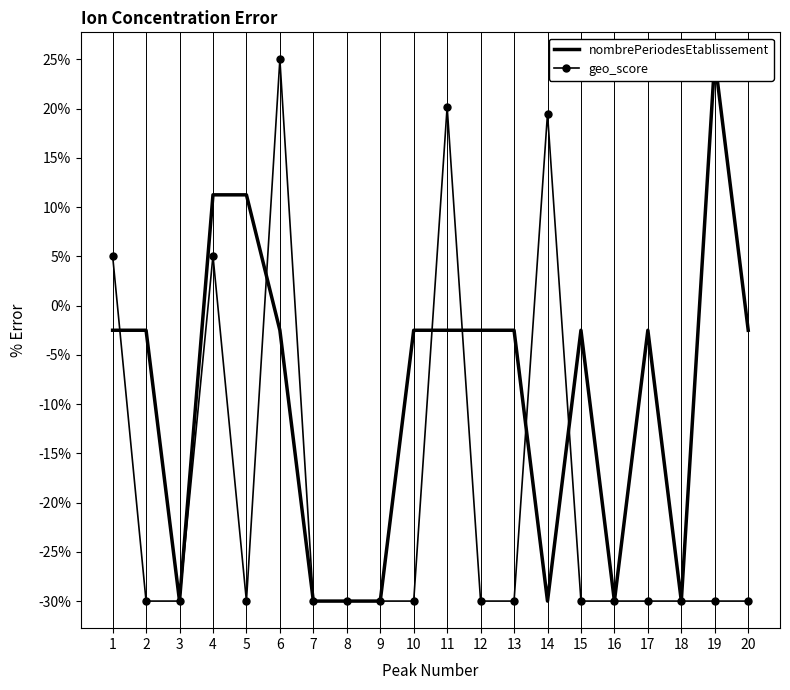

Reading left to right, what are all the values shown in this chart?

nombrePeriodesEtablissement: -2.5	-2.5	-30.0	11.2	11.2	-2.5	-30.0	-30.0	-30.0	-2.5	-2.5	-2.5	-2.5	-30.0	-2.5	-30.0	-2.5	-30.0	25.0	-2.5
geo_score: 5.1	-30.0	-30.0	5.1	-30.0	25.0	-30.0	-30.0	-30.0	-30.0	20.2	-30.0	-30.0	19.5	-30.0	-30.0	-30.0	-30.0	-30.0	-30.0